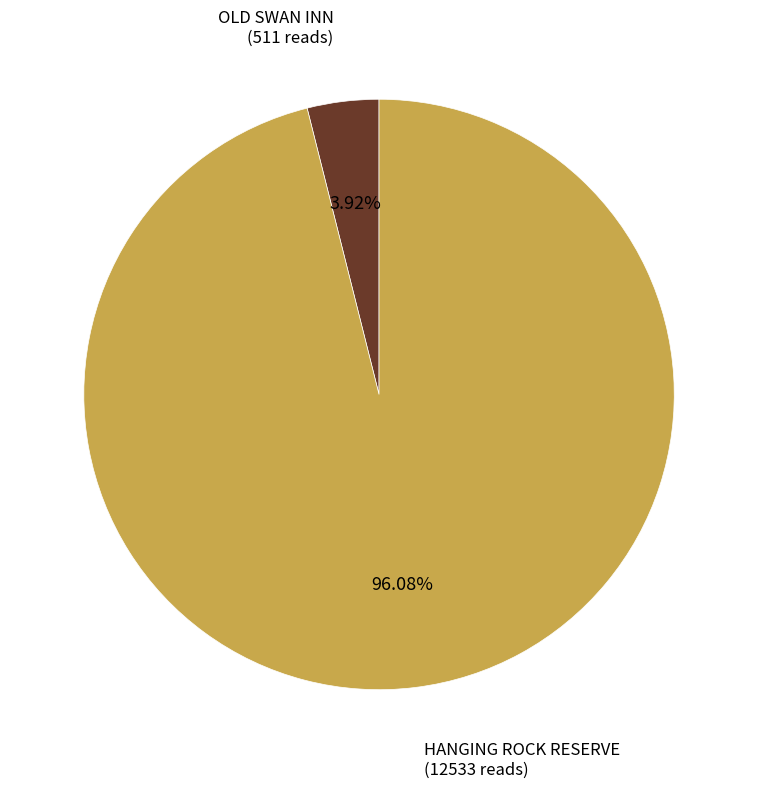

To the nearest percent, what is the difference between the HANGING ROCK RESERVE and OLD SWAN INN slice percentages?

92%